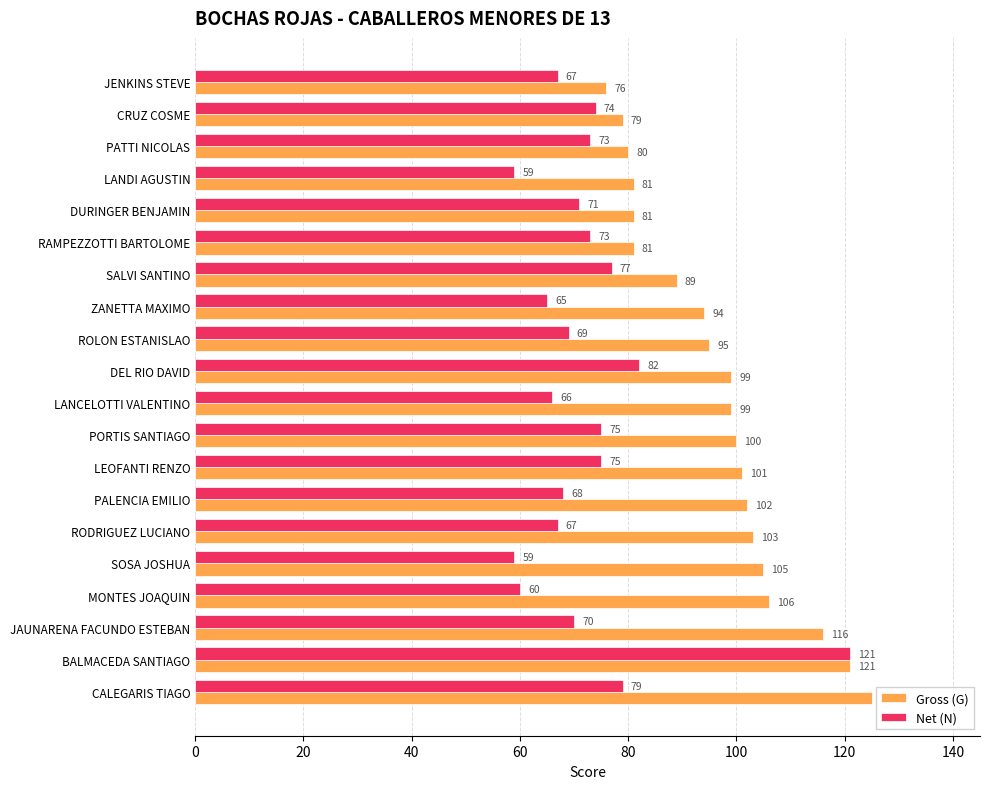

Rank the series by their maximum value, from highest to lowest.

Gross (G), Net (N)